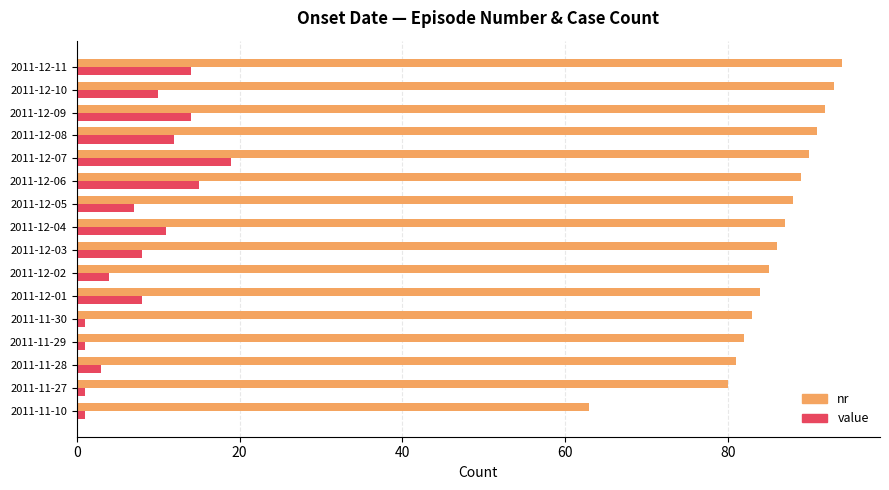

What is the difference between the maximum and minimum values in the value series?

18